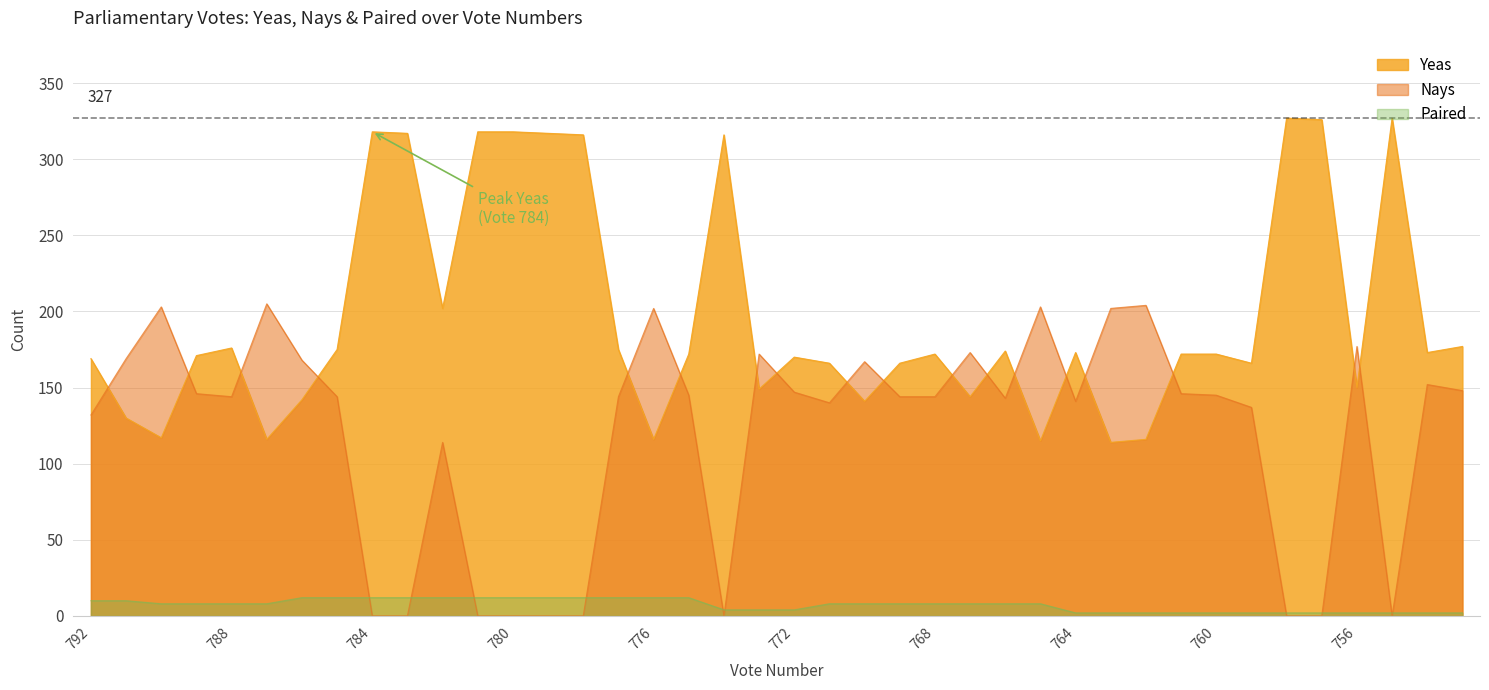

At which label does Paired reach its peak?

786